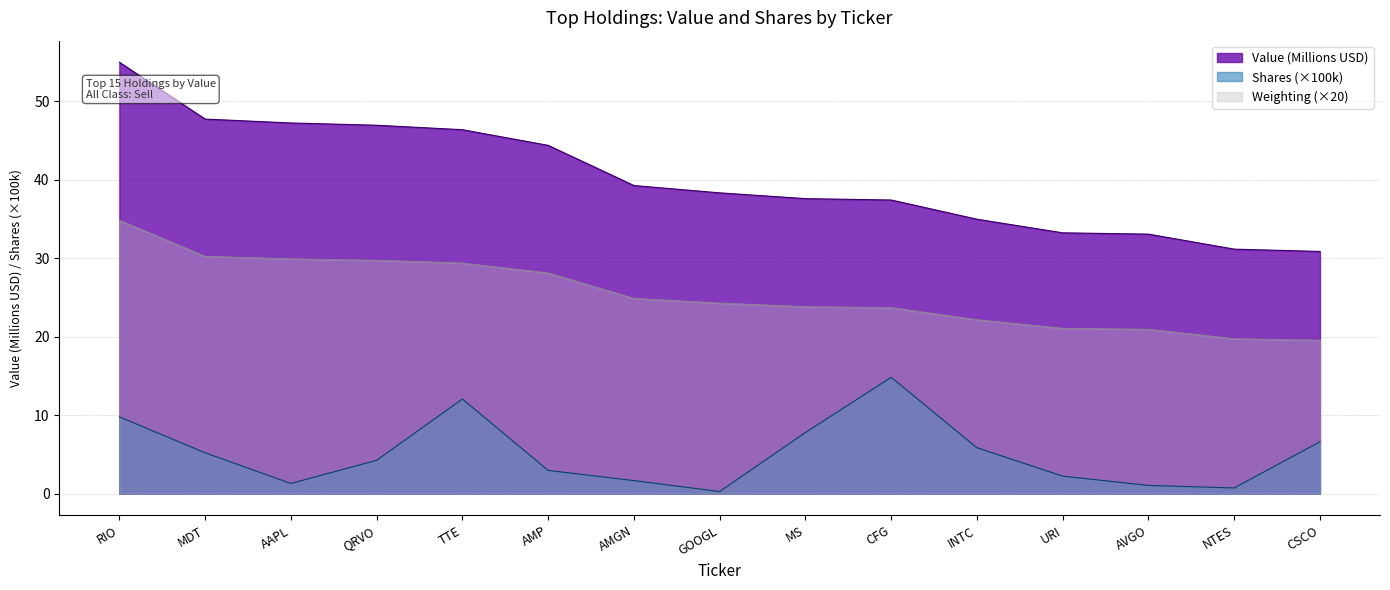

At which label is Shares or principal amount closest to 7?

CSCO